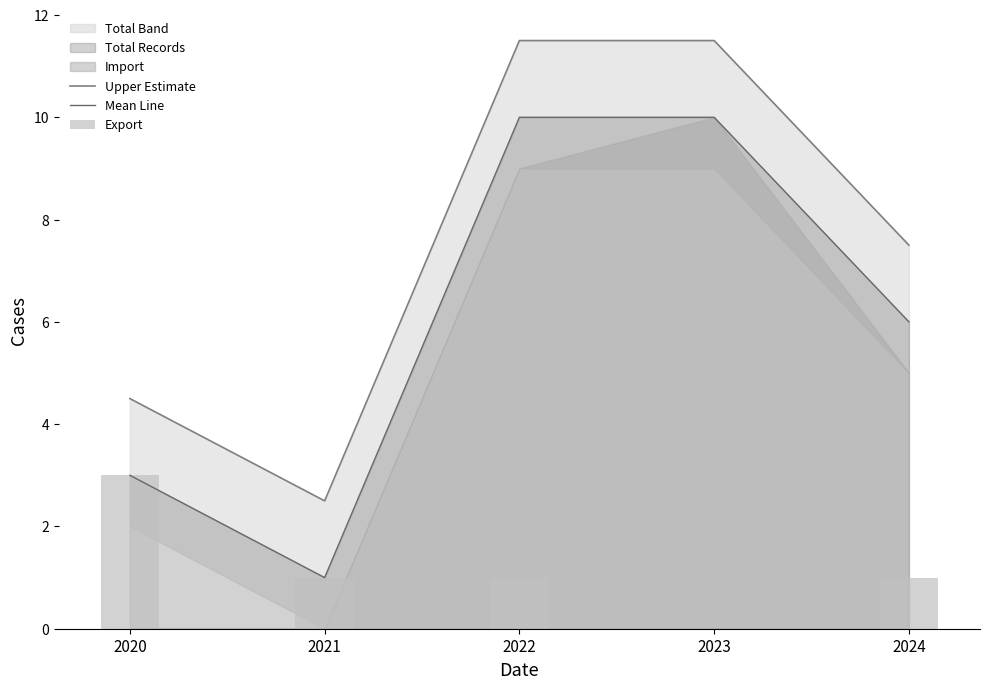

What is the difference between the Upper Estimate values at 2024 and 2020?

3.0